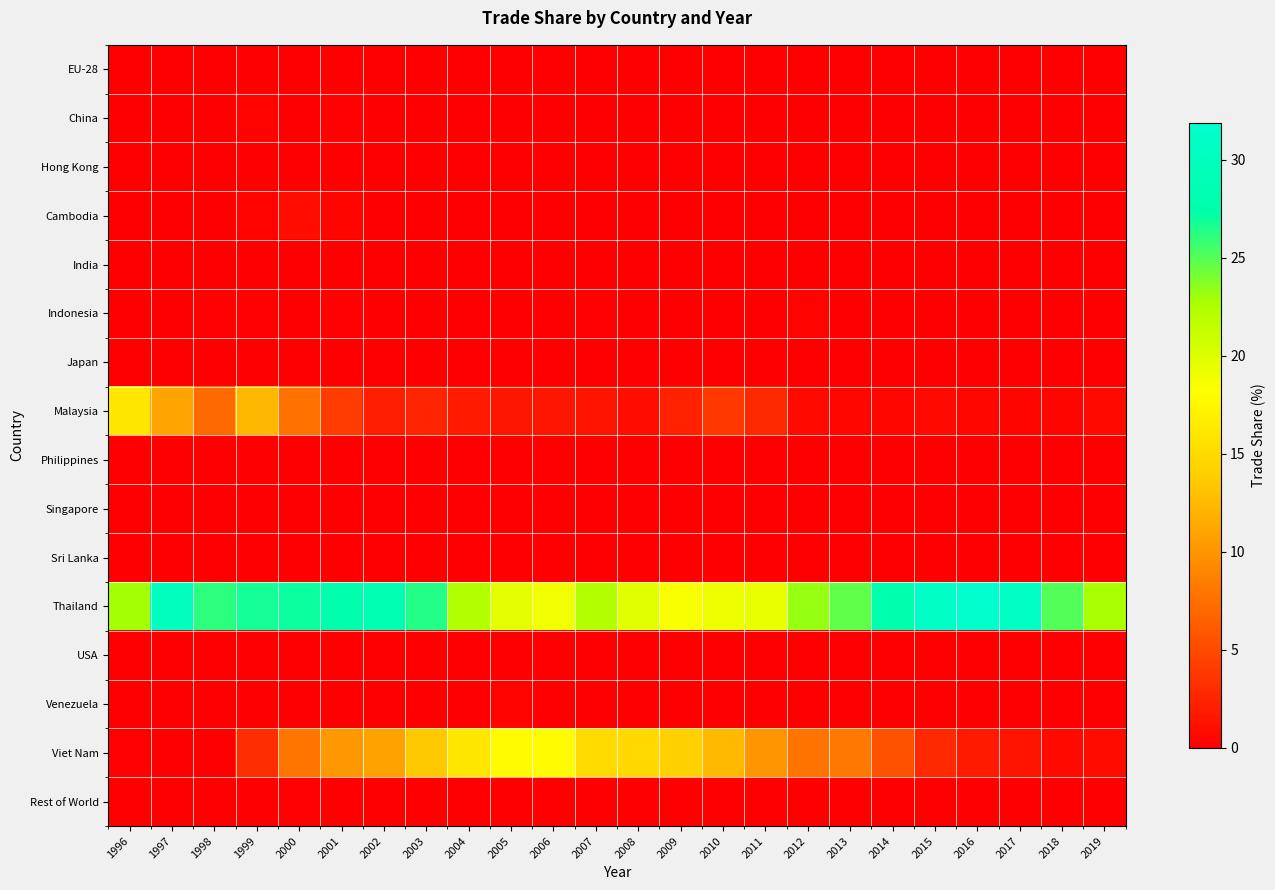

At which category is the sum across all series the highest?

2000